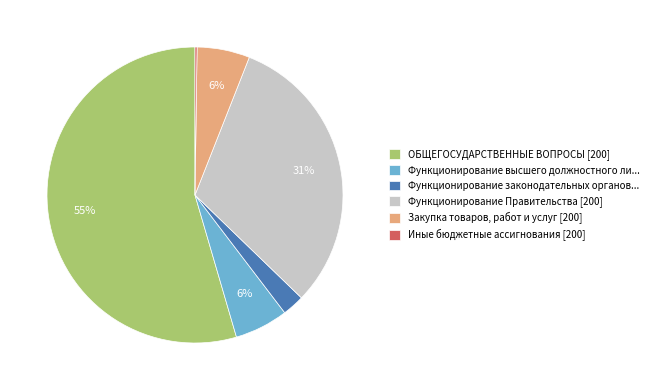

Which category accounts for the majority?

ОБЩЕГОСУДАРСТВЕННЫЕ ВОПРОСЫ [200]